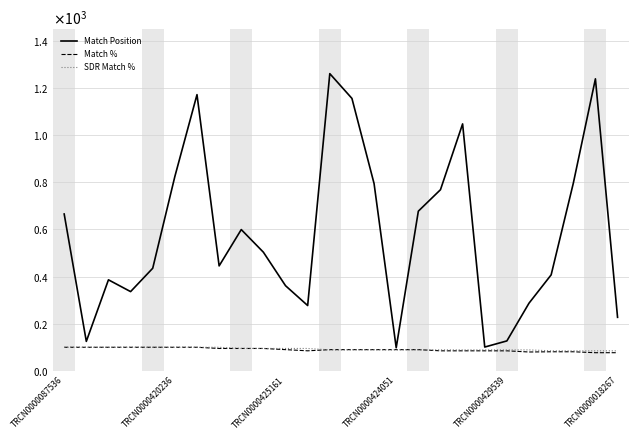

What is the difference between the maximum and minimum values in the SDR Match % series?

15